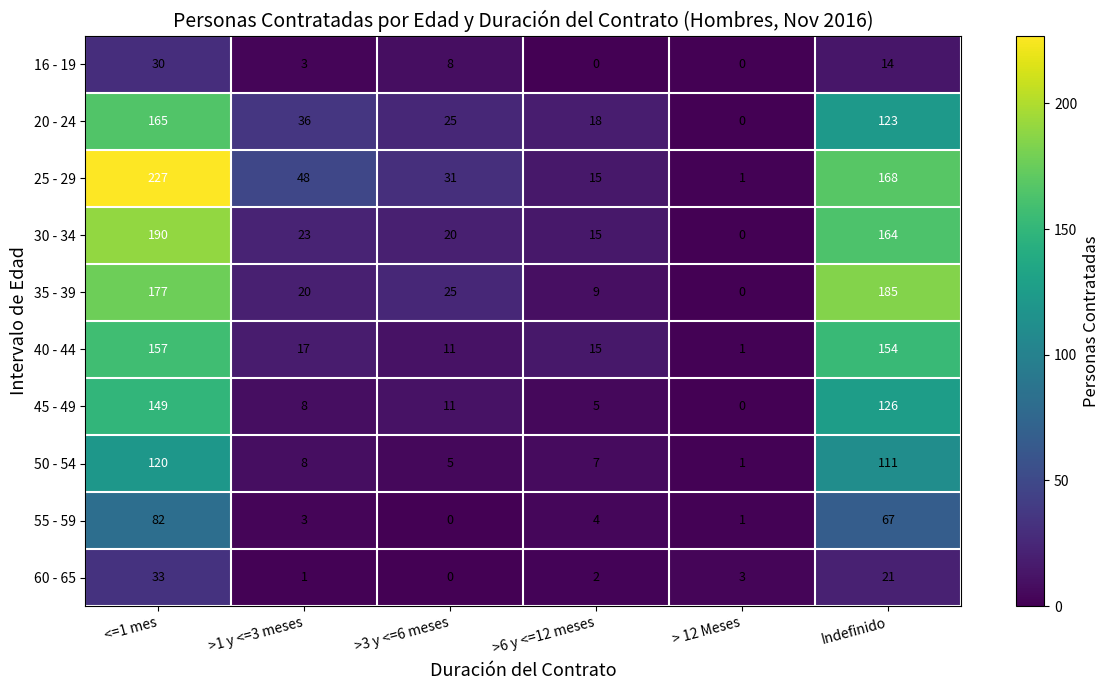

The value of 20 - 24 at <=1 mes is 165. True or false?

True